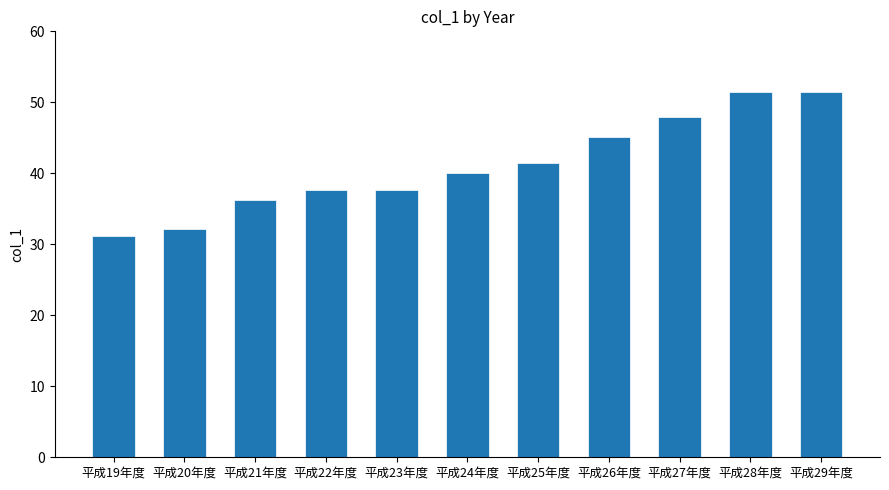

Read the value at 平成20年度.

32.2